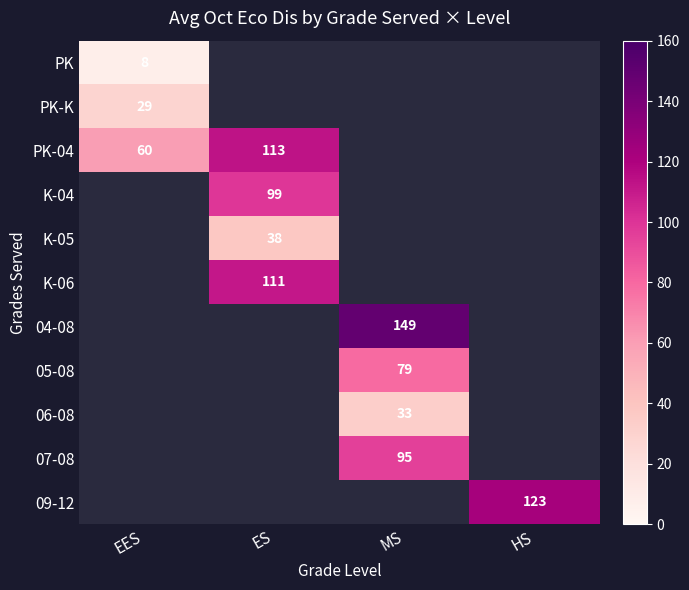

Is it true that K-04 equals 40 at ES?

False